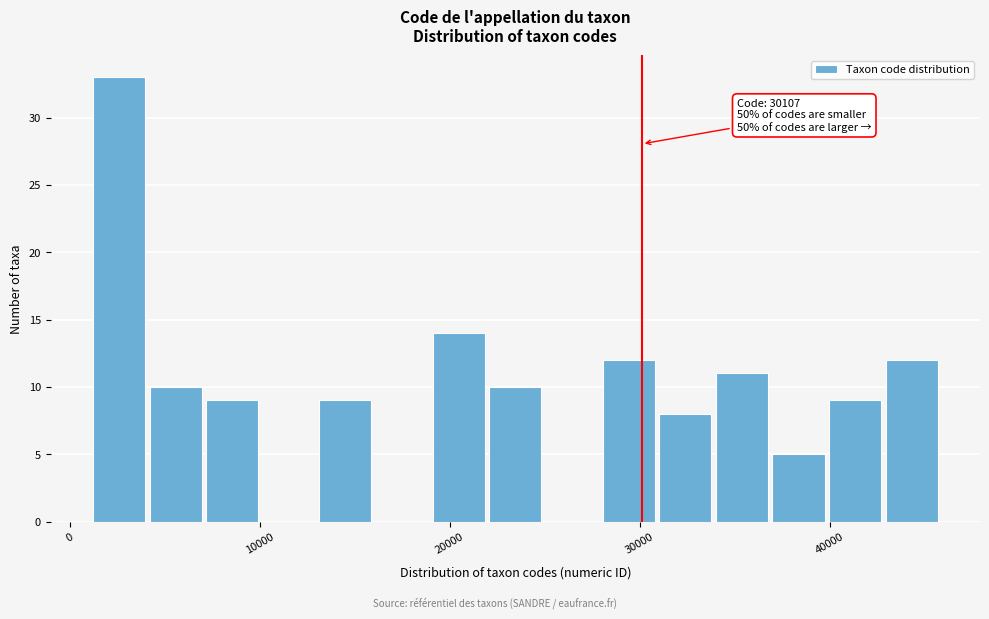

Read against the x-axis, roughly where is the centre of the tallest bar?

3000